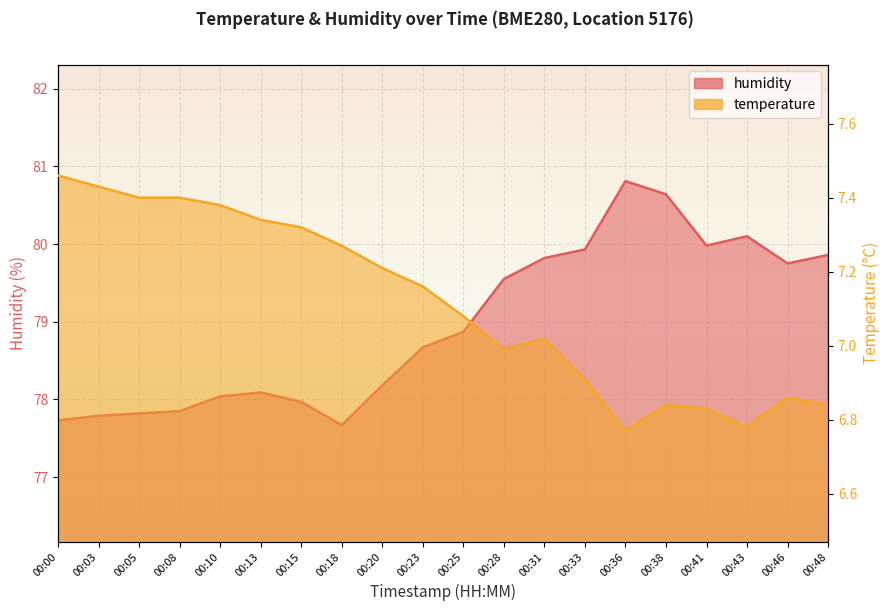

Which series has the widest spread of values?

humidity